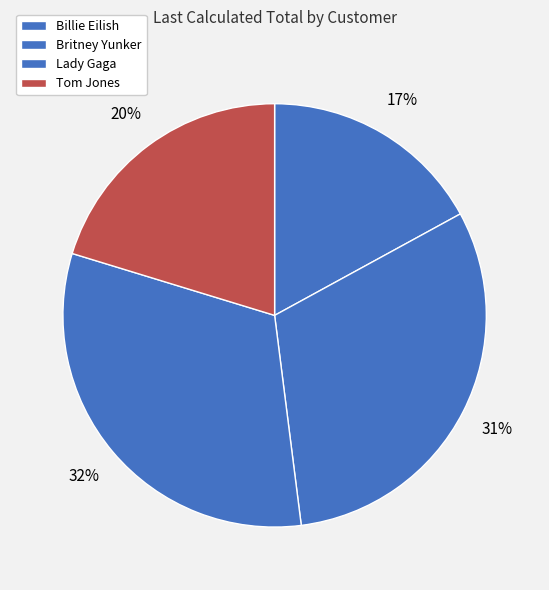

How many slices are in this pie chart?

4